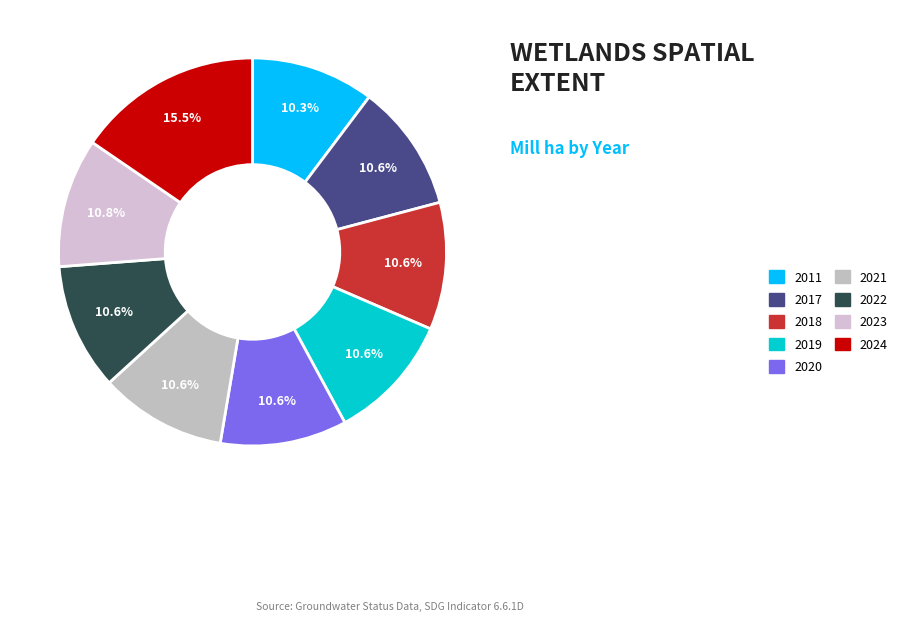

Is it true that 2020 is 16% of the pie?

False